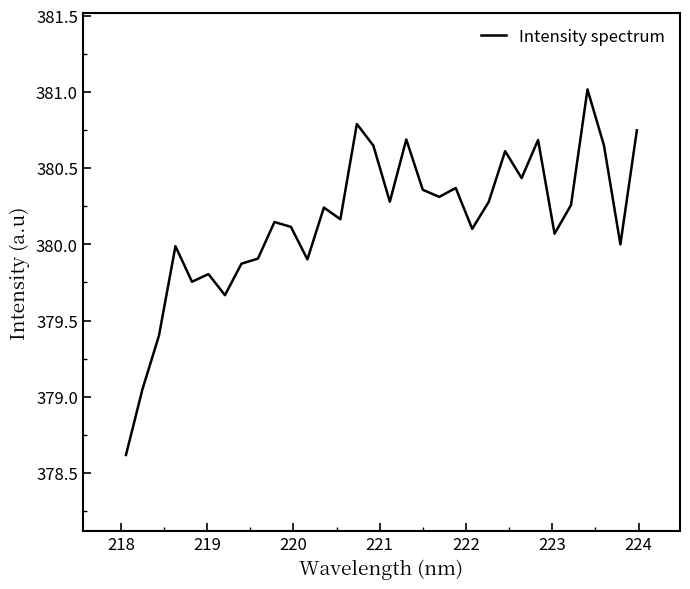

Count the number of categories in the chart.

32